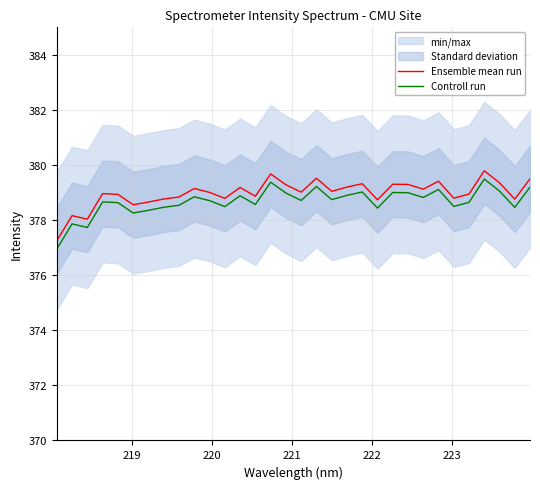

True or false: Controll run and Ensemble mean run intersect in this chart.

False